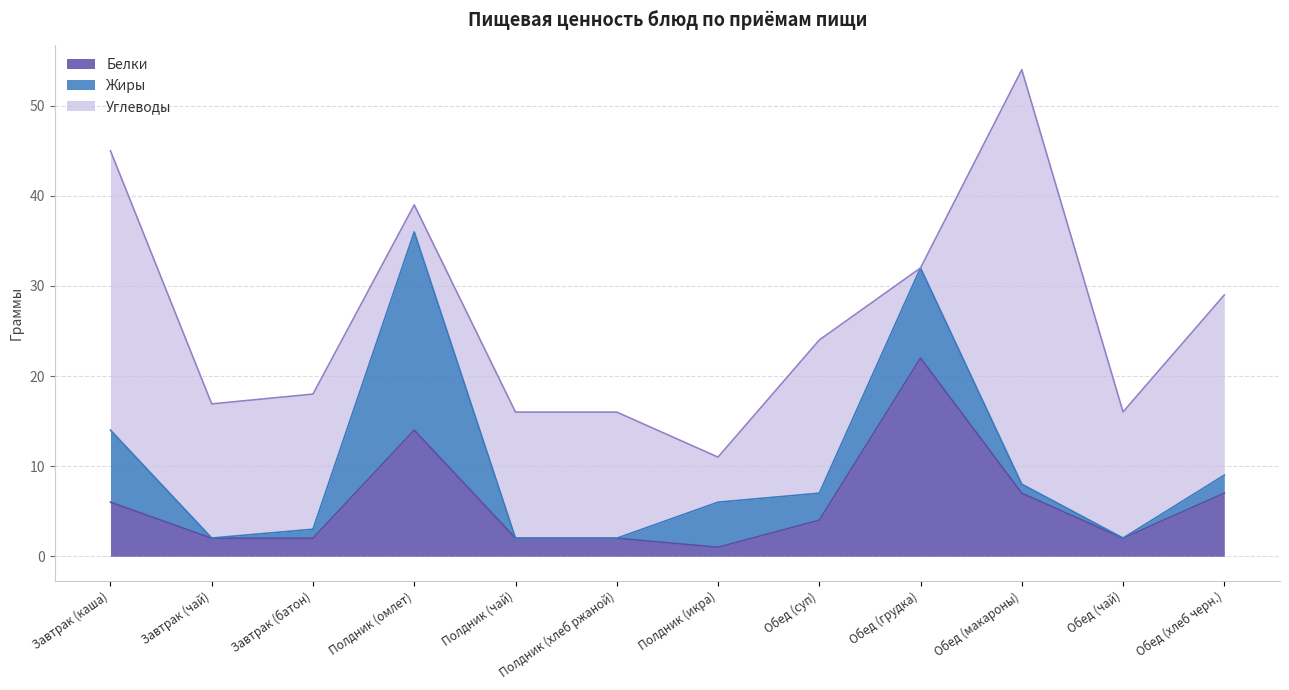

At Обед (суп), list the series in order from smallest to largest.

Жиры, Белки, Углеводы